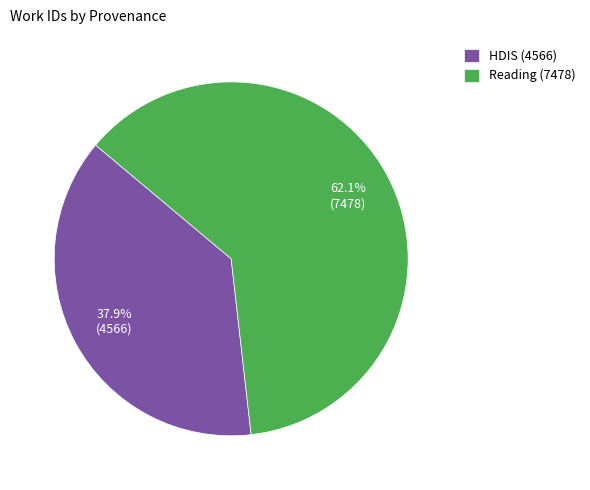

True or false: HDIS (4566) accounts for 38% of the total.

True